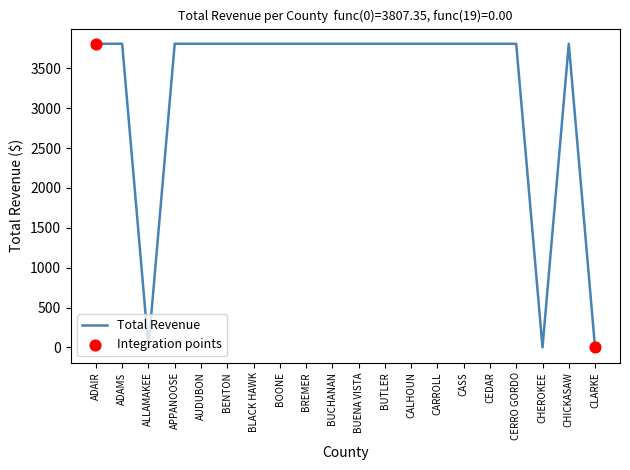

Which has a higher value, ALLAMAKEE or BREMER?

BREMER